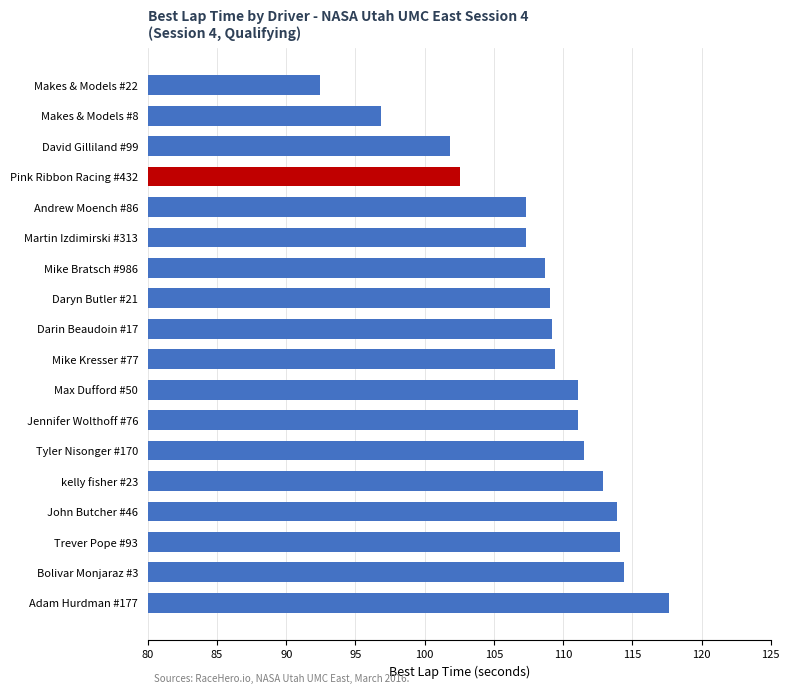

The value at Mike Bratsch #986 is 108.7. True or false?

True